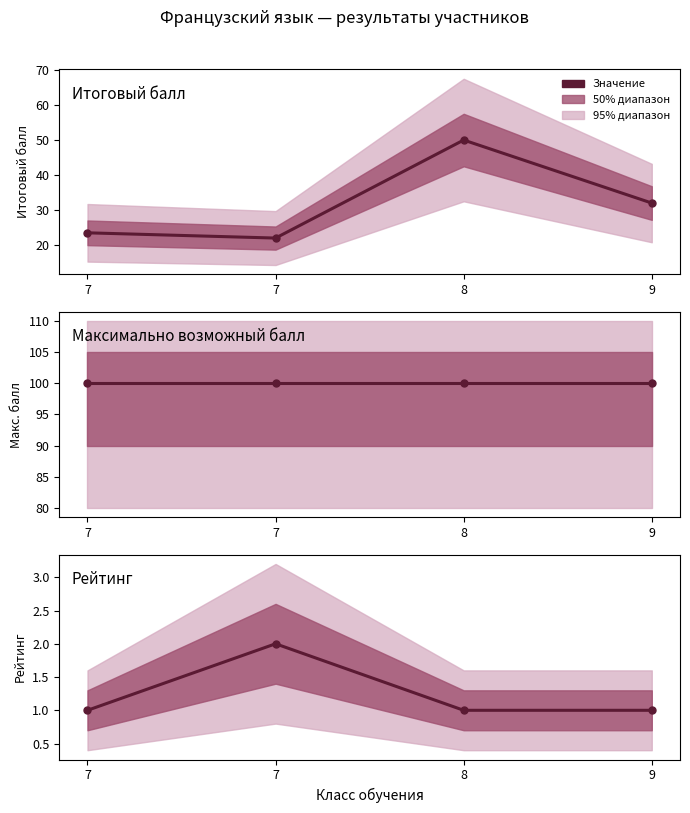

True or false: Максимально возможный балл and Рейтинг cross at least once.

False